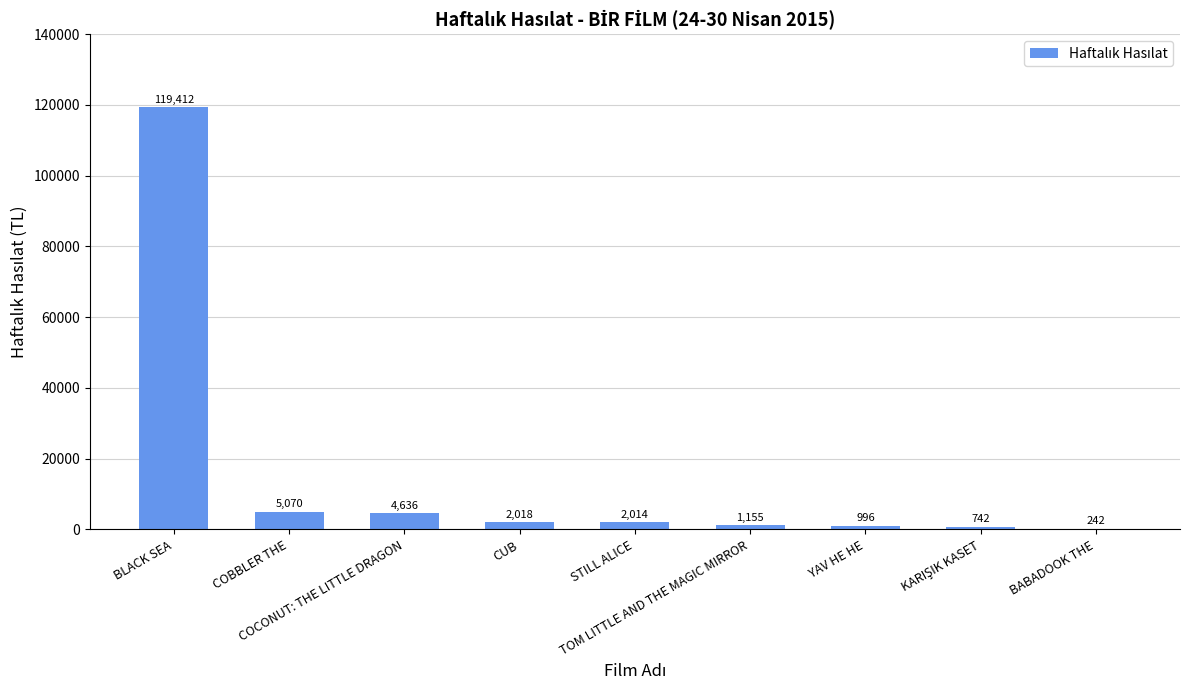

What is the maximum value shown in the chart?

119411.9